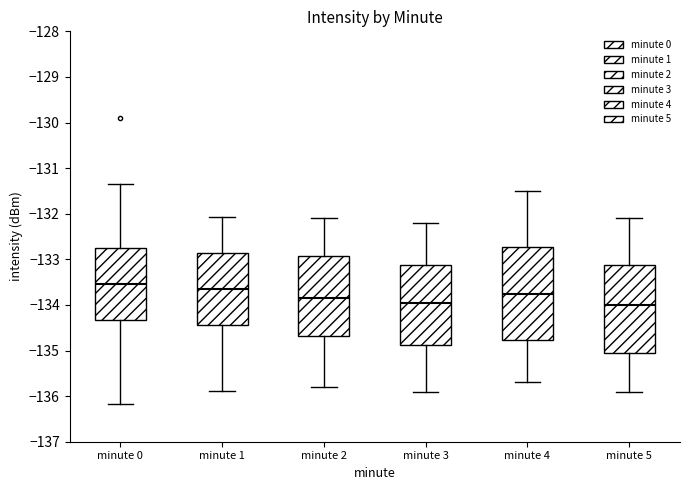

Which box is the tallest, from its lower edge to its upper edge?

minute 4